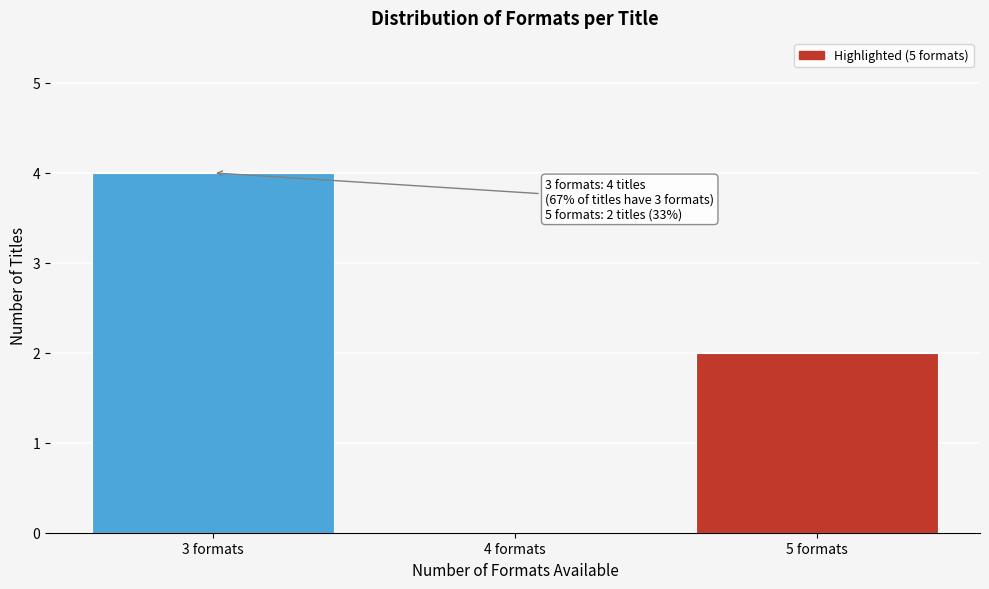

Reading left to right, extract all data points from this chart.

4	2